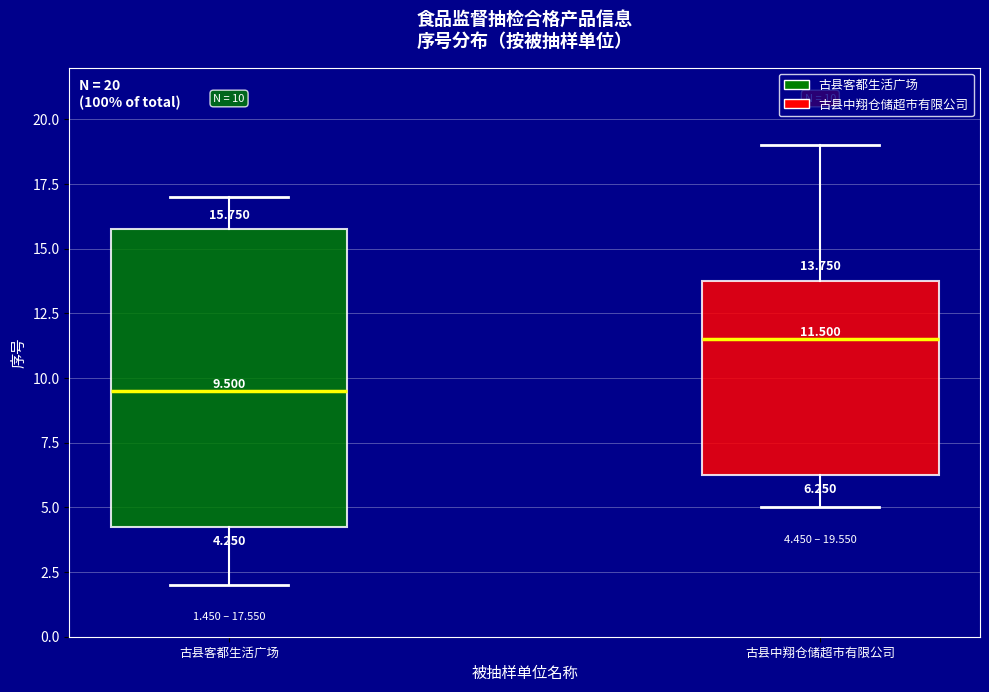

Which box's median line is the highest?

古县中翔仓储超市有限公司